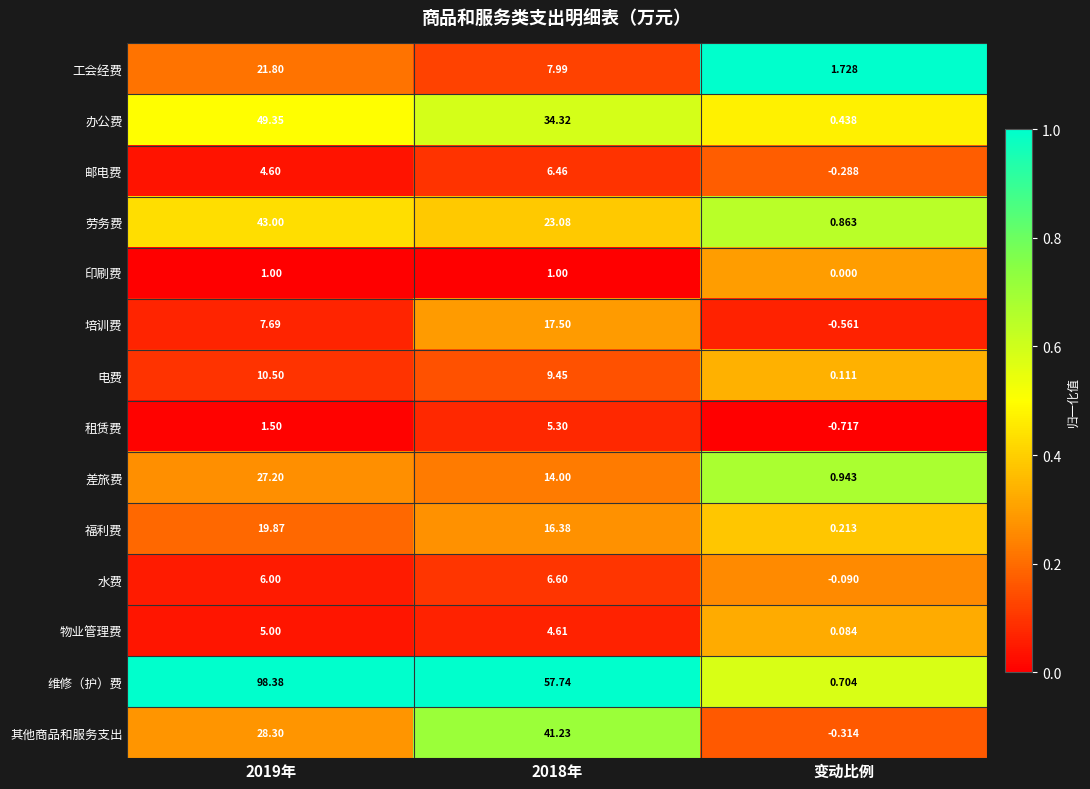

At which label does 电费 reach its minimum?

变动比例